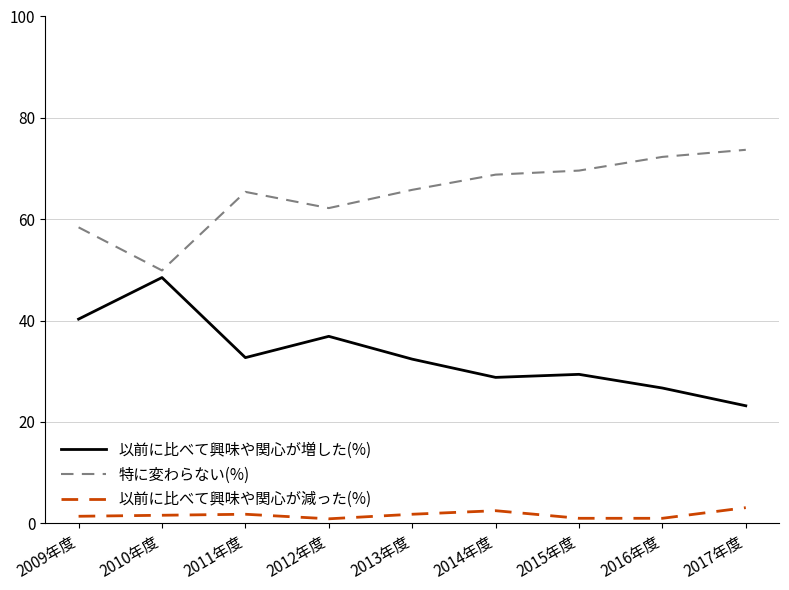

How many lines are shown in the chart?

3